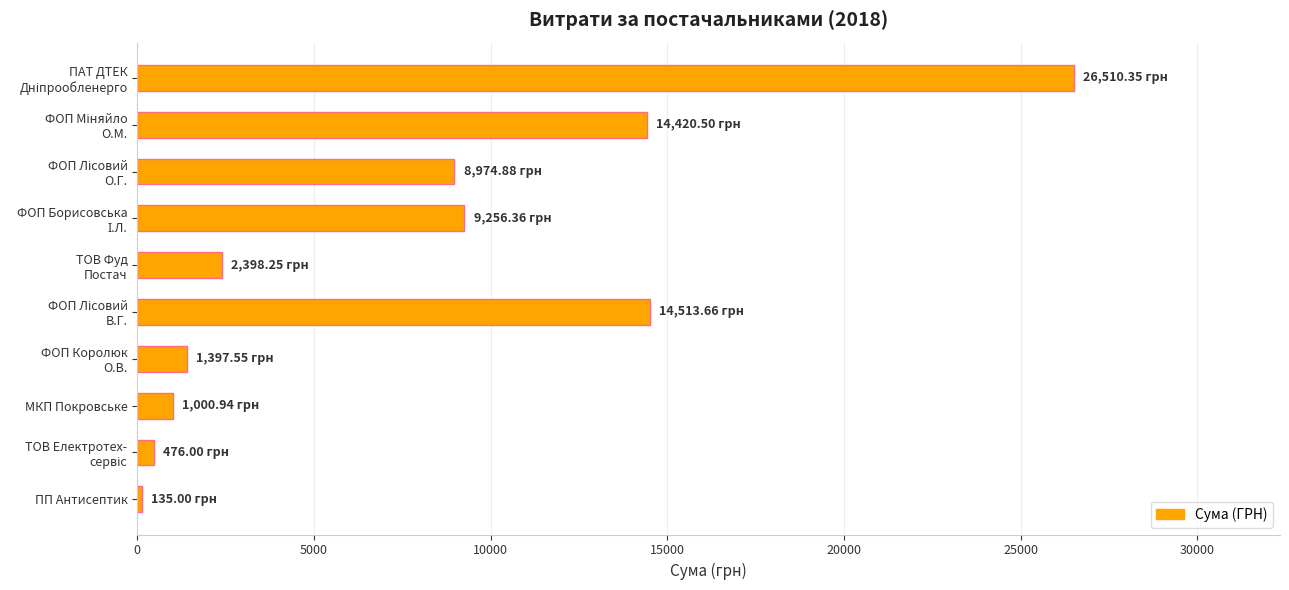

What is the label of the 8th bar from the top?

МКП Покровське